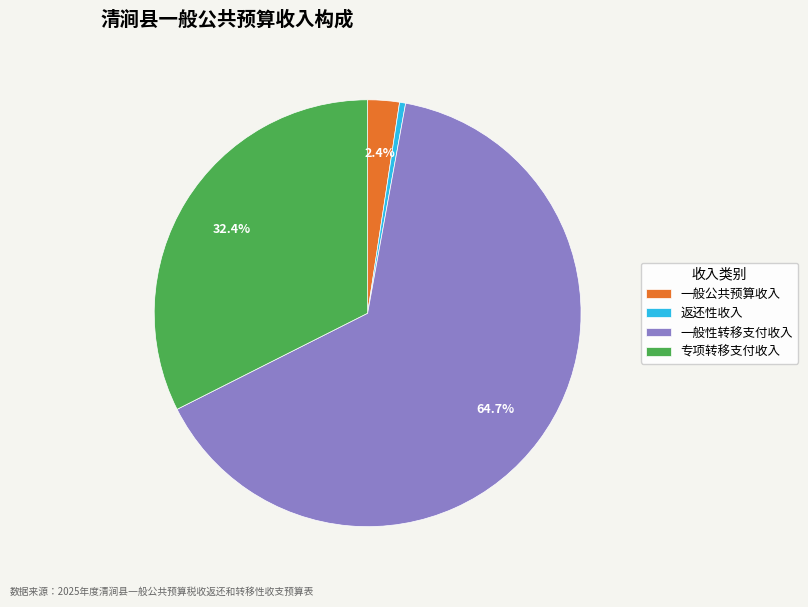

What portion of the pie excludes 一般性转移支付收入?

35.3%